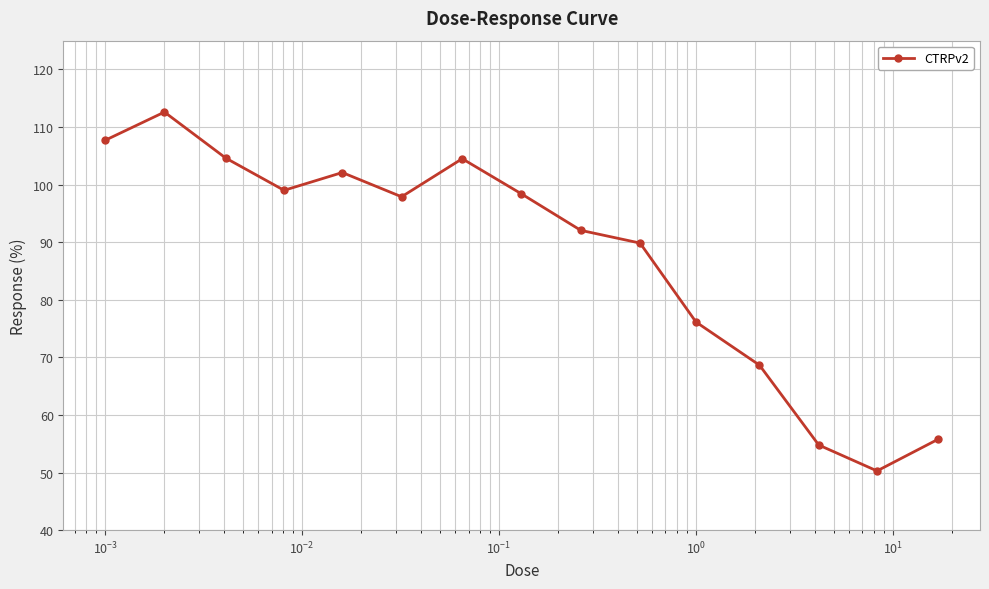

How many lines are shown in the chart?

1